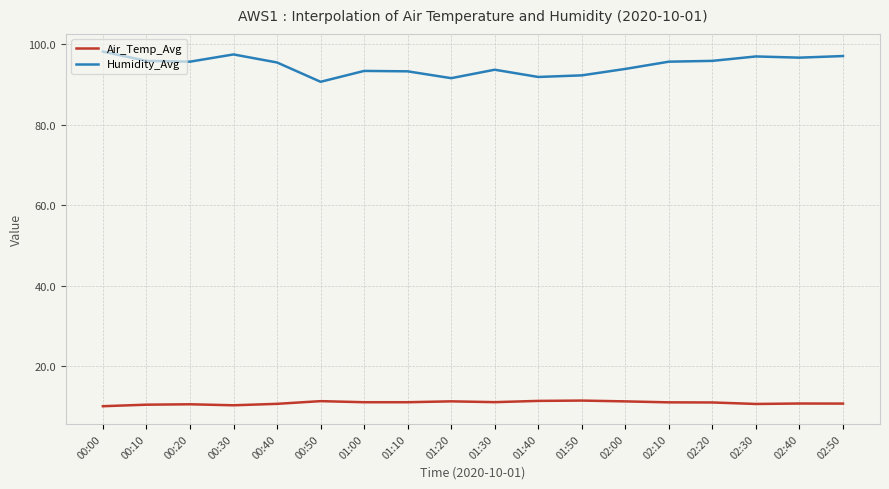

What is the spread (max minus min) of values at 00:20?

85.2